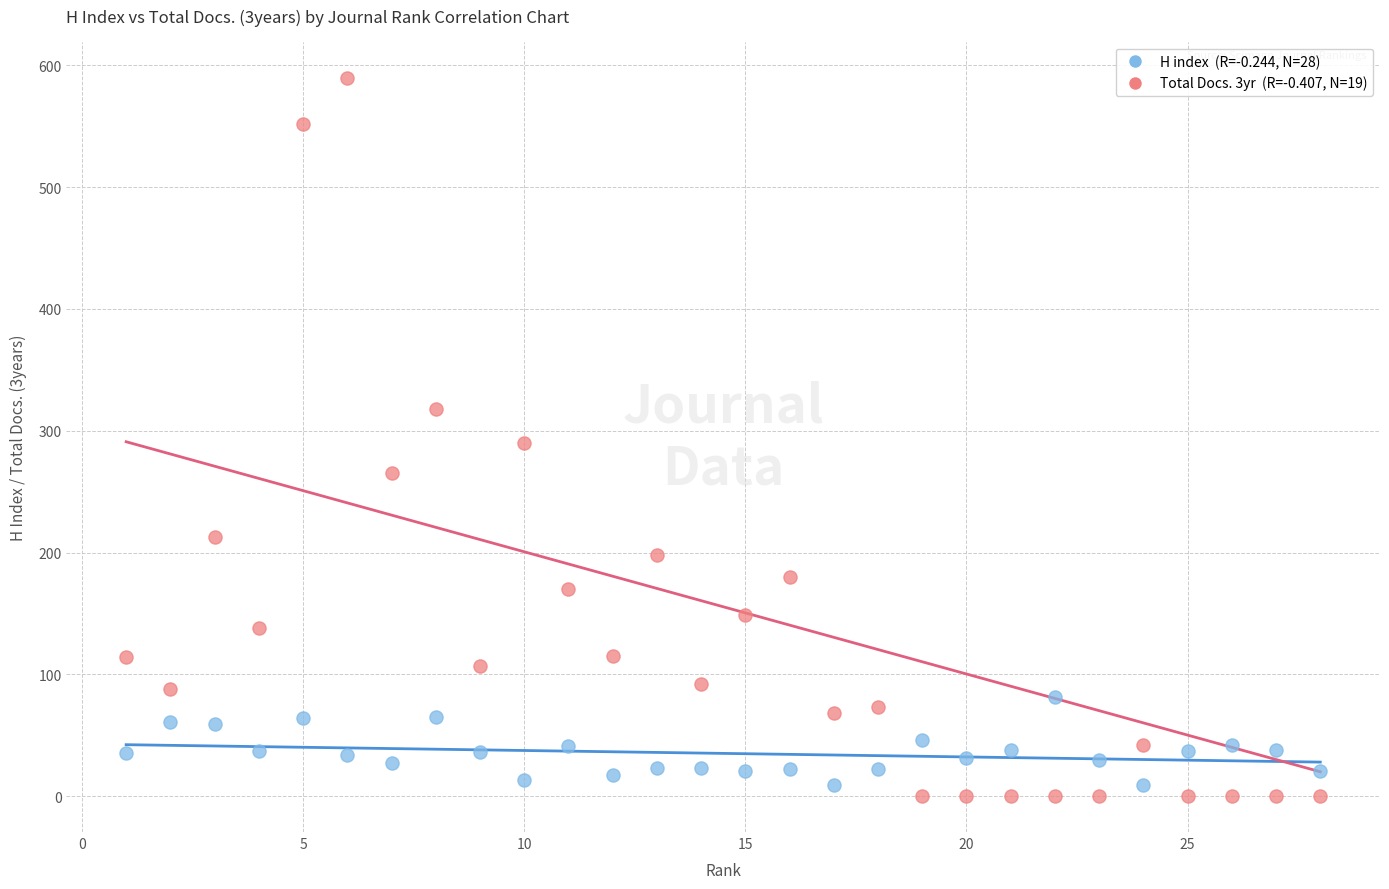

Across all data points, what is the range of Y values (max minus min)?

590